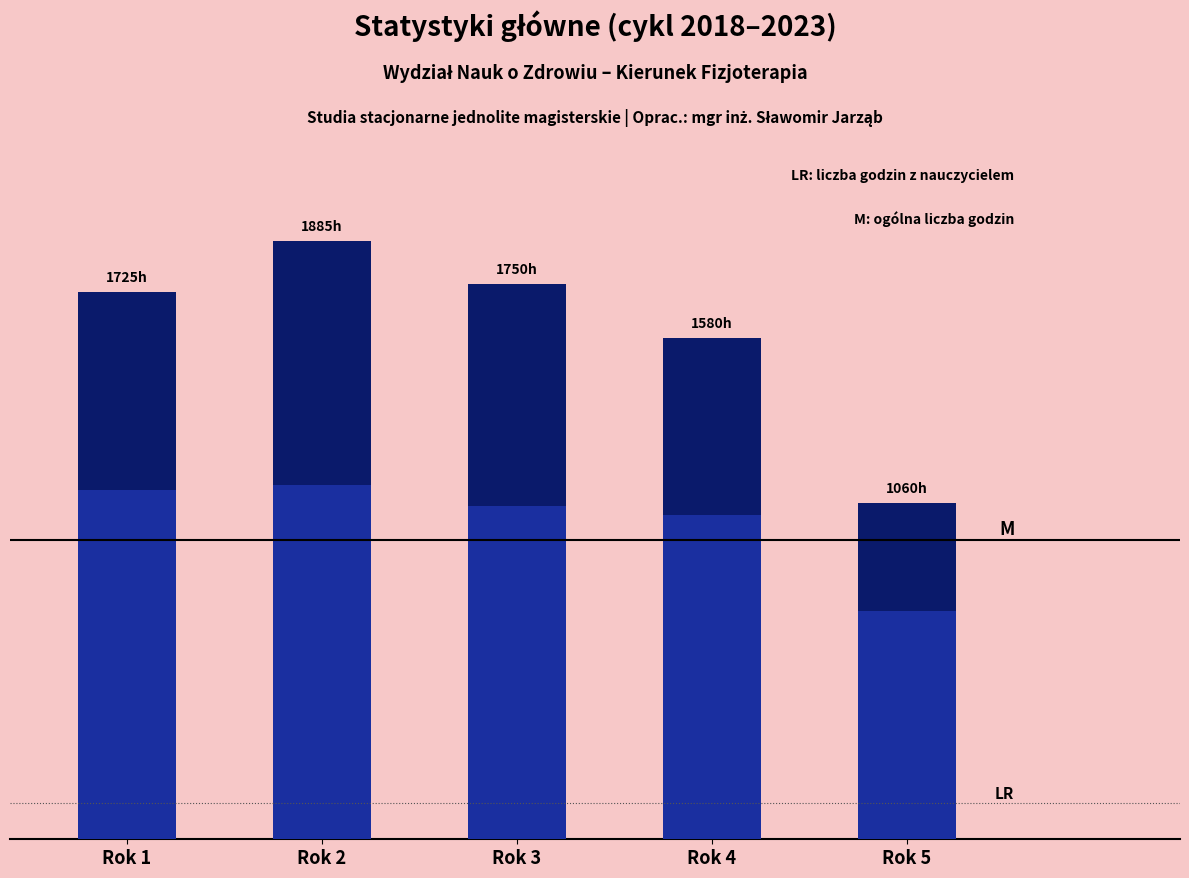

What are all the series names shown in the legend?

ogólna liczba godzin dydaktycznych, liczba godzin z nauczycielem